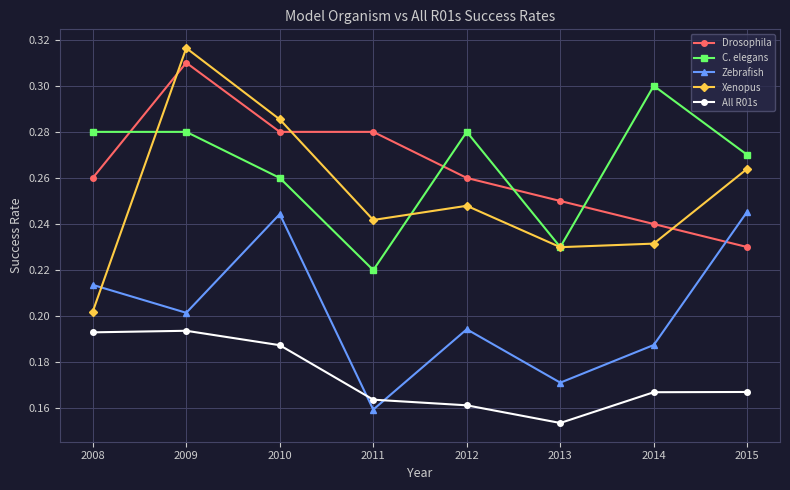

Rank the series at 2014 from highest to lowest value.

C. elegans, Drosophila, Xenopus, Zebrafish, All R01s